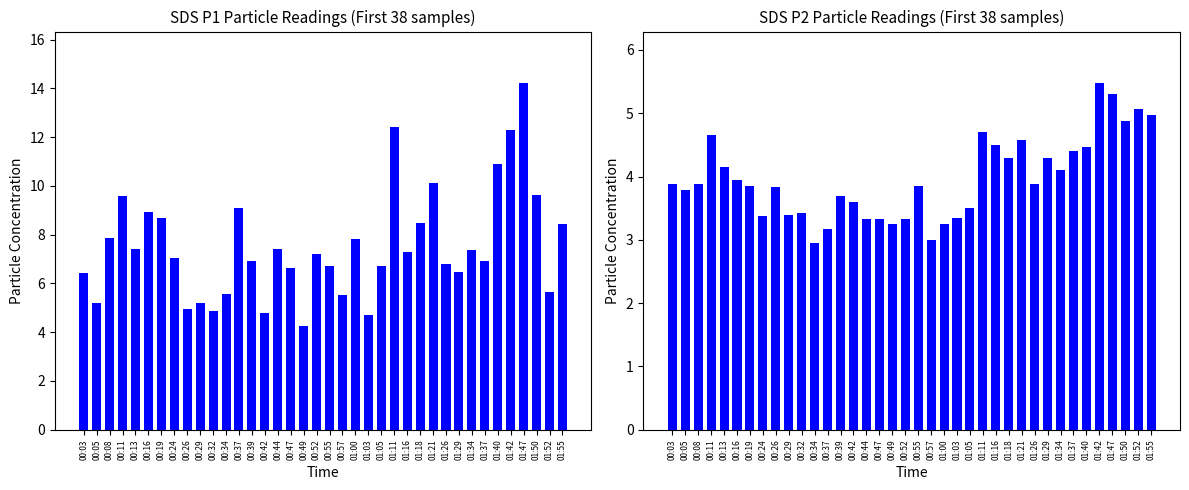

The value of SDS_P1 at 00:29 is 5.2. True or false?

True